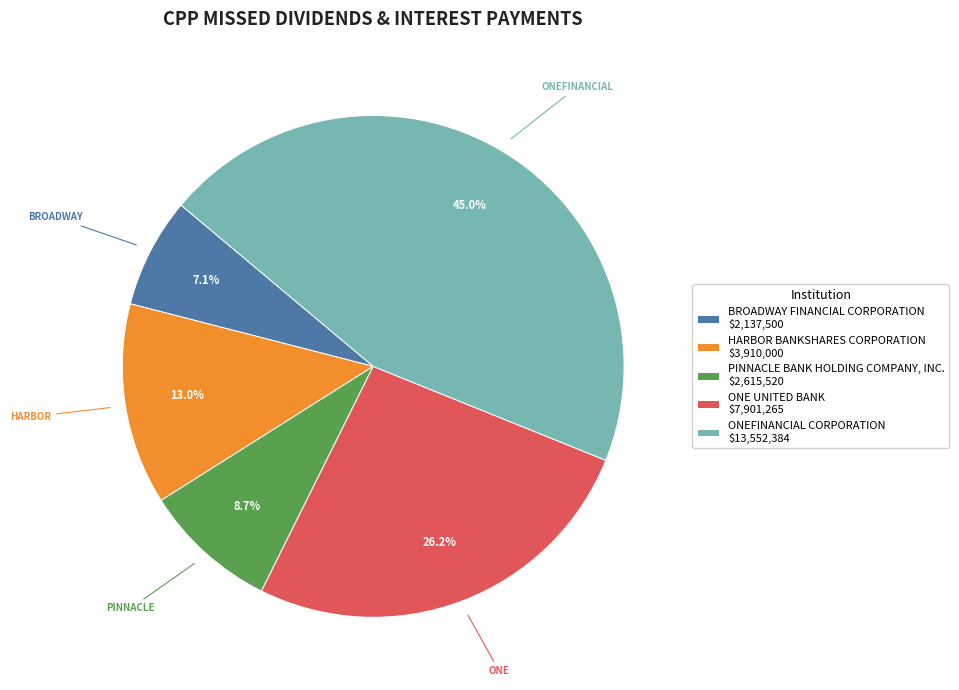

What is the total percentage of PINNACLE BANK HOLDING COMPANY, INC. and BROADWAY FINANCIAL CORPORATION?

15.8%